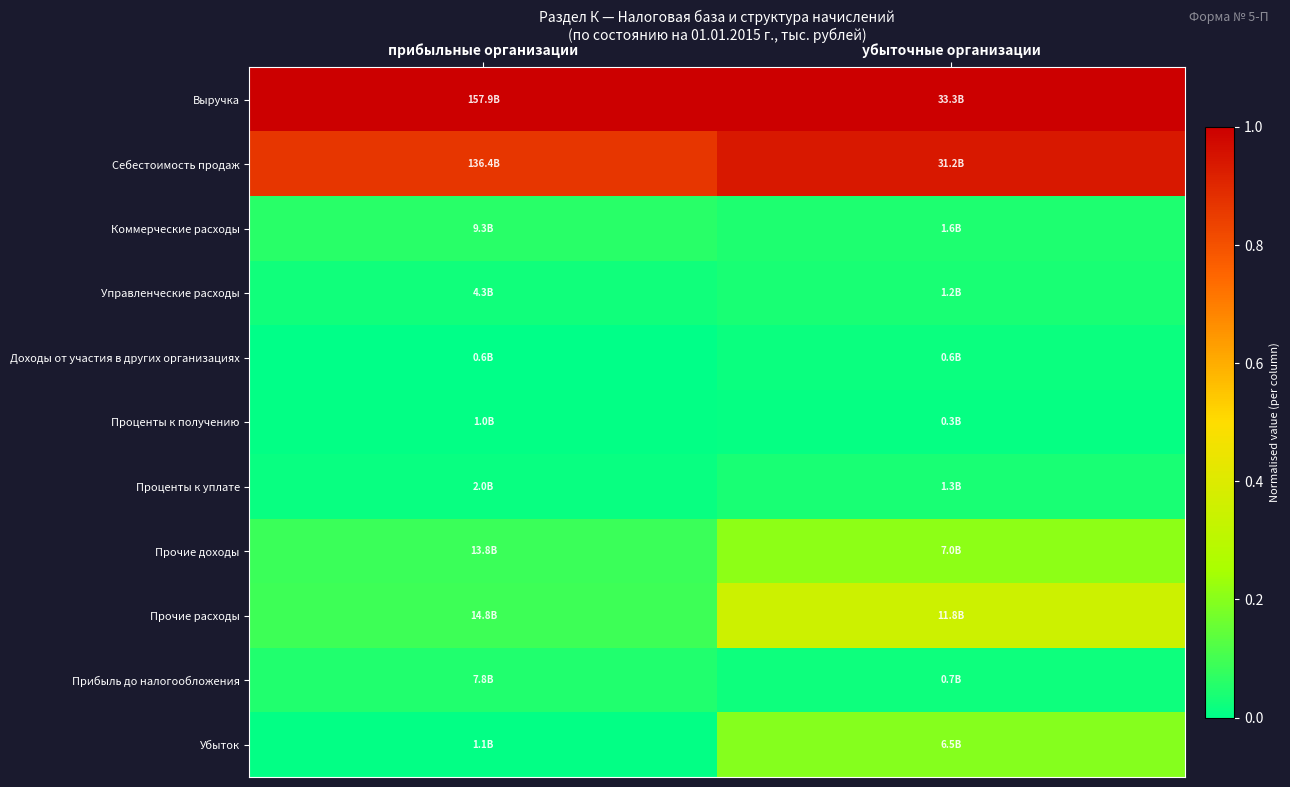

Reading left to right, list all the values displayed in this chart.

Выручка: прибыльные организации=1.0	убыточные организации=1.0
Себестоимость продаж: прибыльные организации=0.9	убыточные организации=0.9
Коммерческие расходы: прибыльные организации=0.1	убыточные организации=0.0
Управленческие расходы: прибыльные организации=0.0	убыточные организации=0.0
Доходы от участия в других организациях: прибыльные организации=0.0	убыточные организации=0.0
Проценты к получению: прибыльные организации=0.0	убыточные организации=0.0
Проценты к уплате: прибыльные организации=0.0	убыточные организации=0.0
Прочие доходы: прибыльные организации=0.1	убыточные организации=0.2
Прочие расходы: прибыльные организации=0.1	убыточные организации=0.4
Прибыль до налогообложения: прибыльные организации=0.0	убыточные организации=0.0
Убыток: прибыльные организации=0.0	убыточные организации=0.2